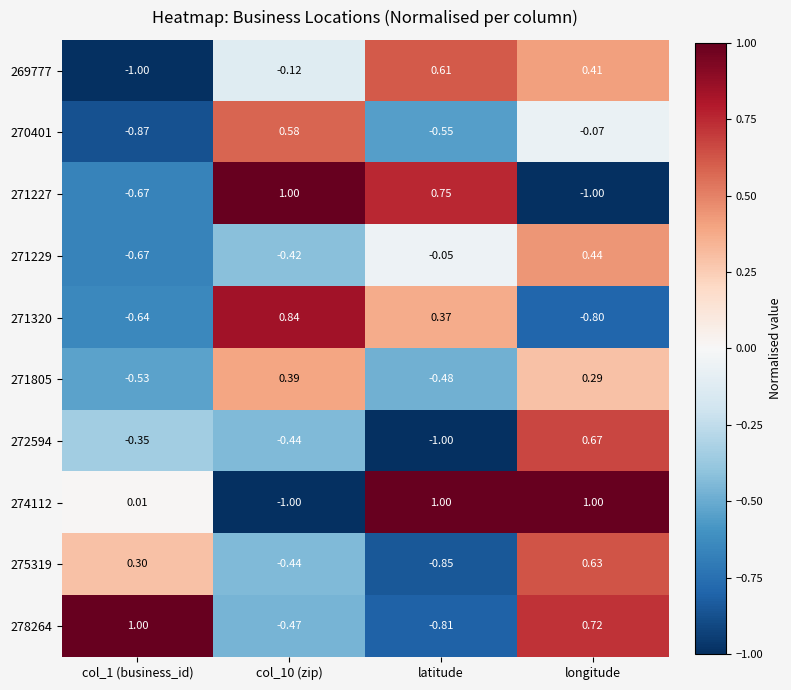

How many negative values does the 271227 series have?

2